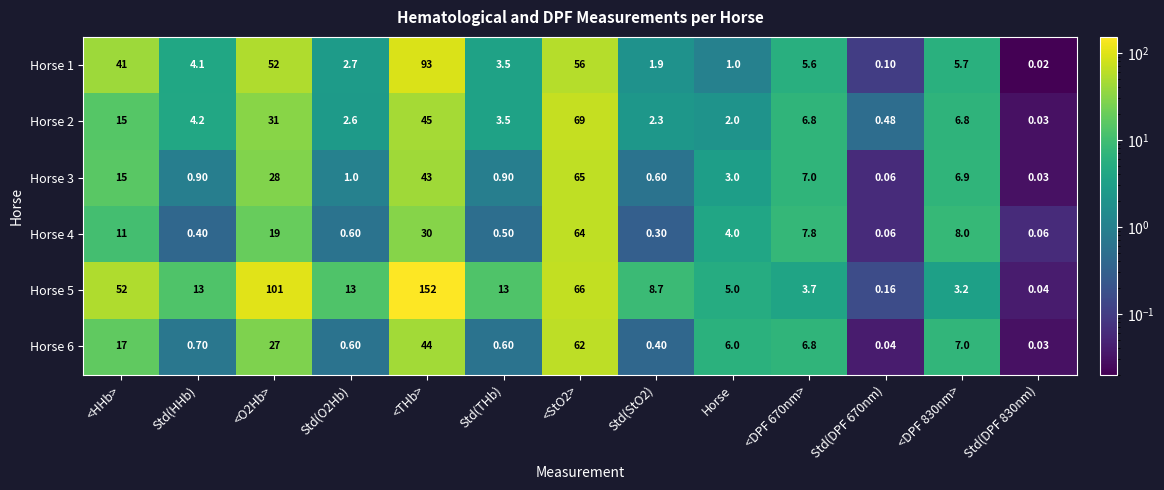

Rank the series by their maximum value, from lowest to highest.

Horse 6, Horse 4, Horse 3, Horse 2, Horse 1, Horse 5